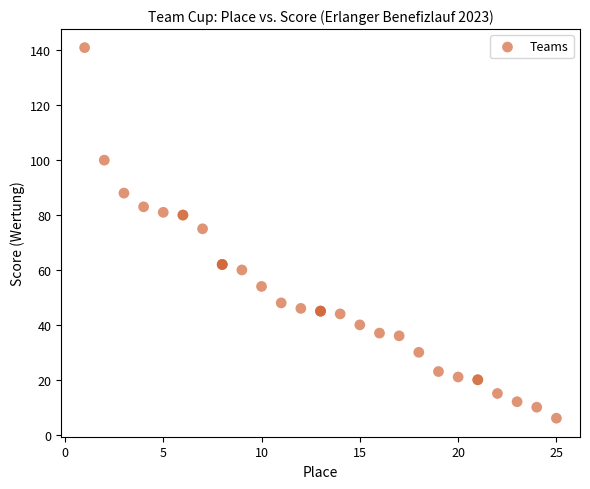

What Y value in the scatter plot is closest to 73?

75